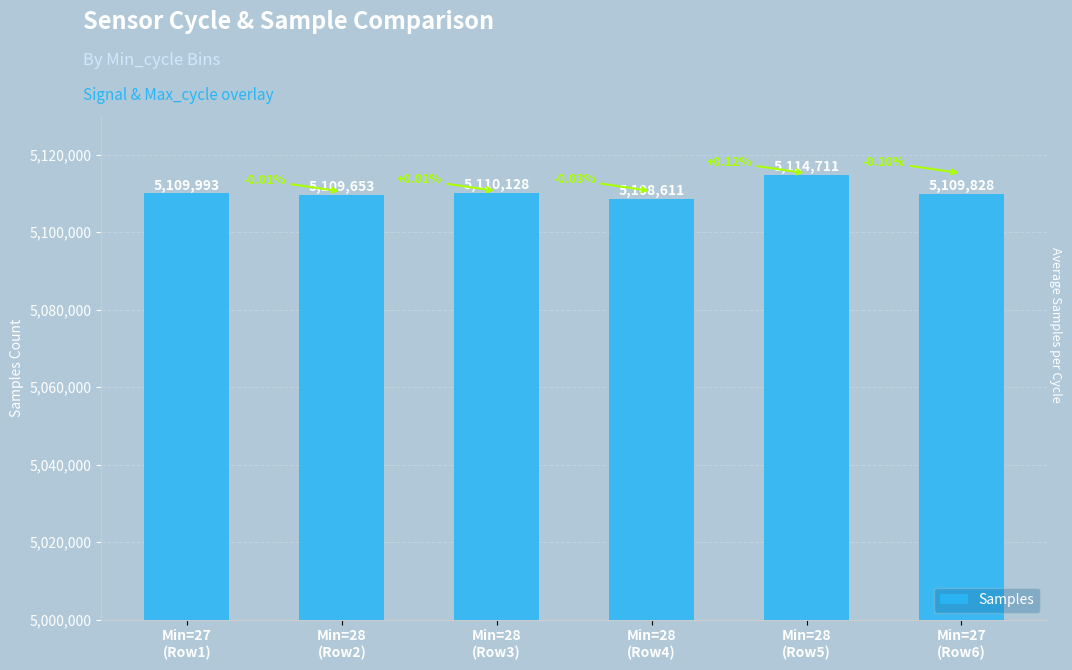

At which category does the chart reach its peak across all series?

Min=28
(Row5)